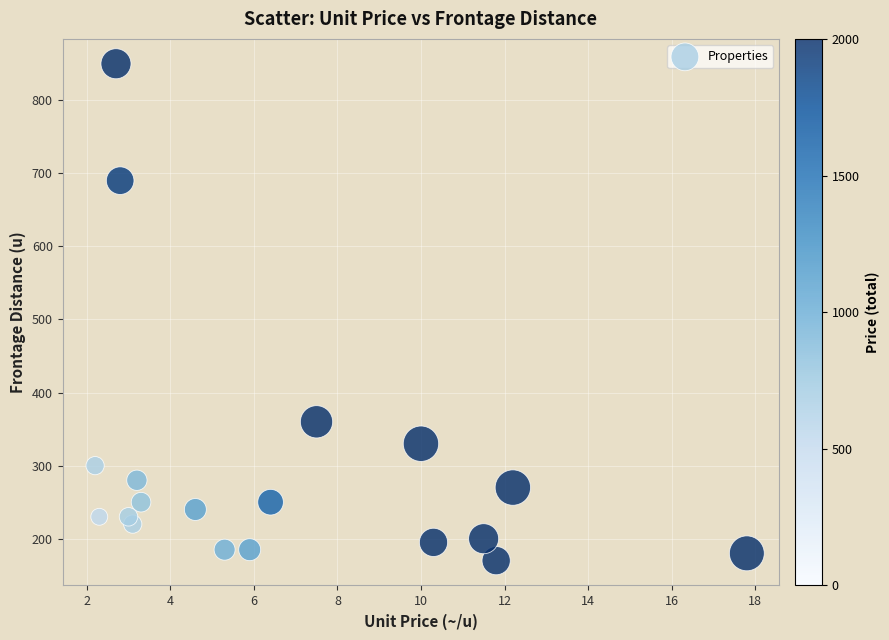

What is the range of Y values (max minus min)?

680